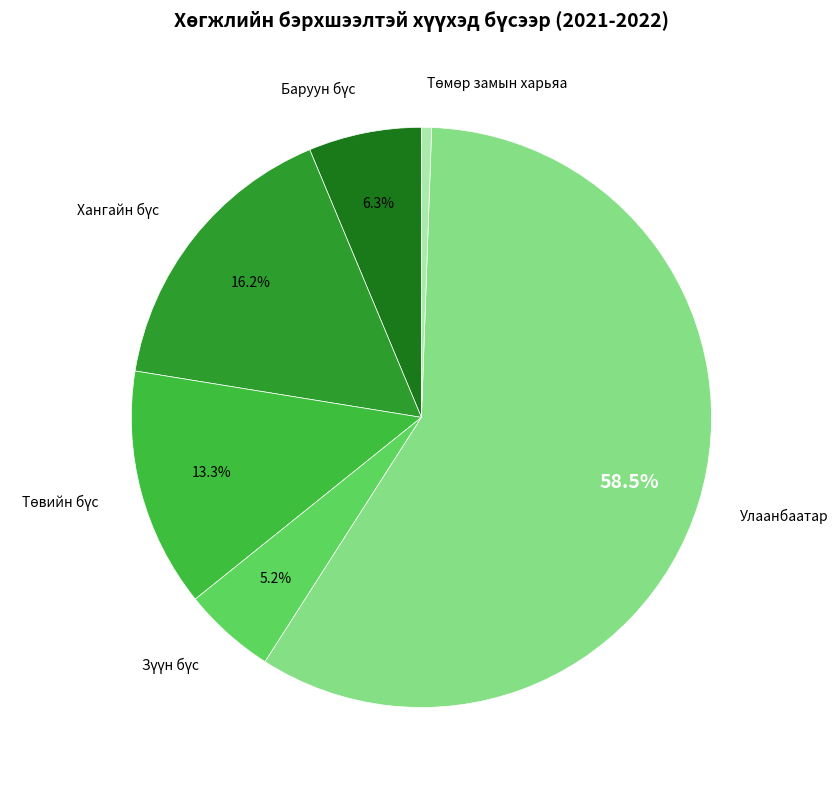

Which category accounts for the majority?

Улаанбаатар